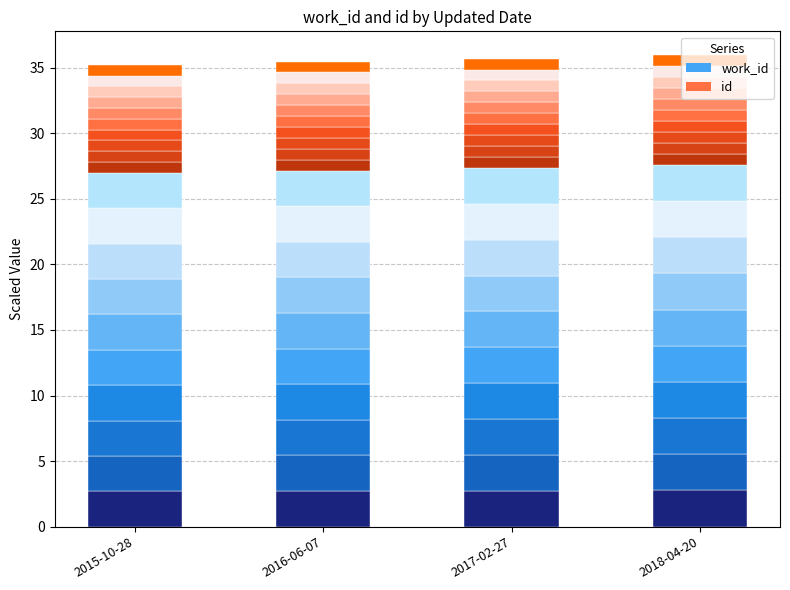

What is the label of the 3rd bar from the left?

2017-02-27